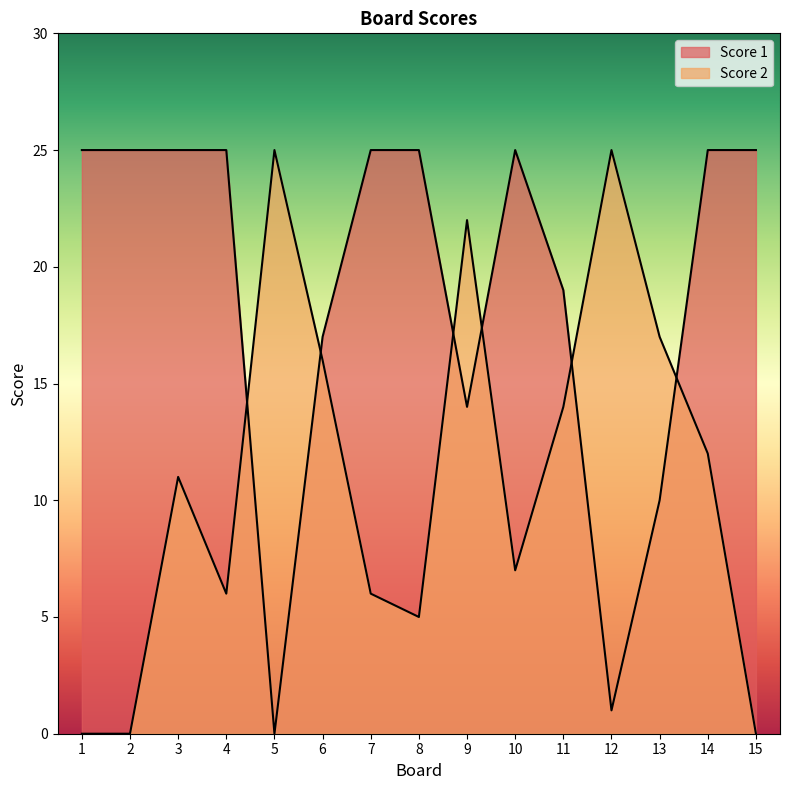

List the series in order of their overall mean, lowest first.

Score 2, Score 1